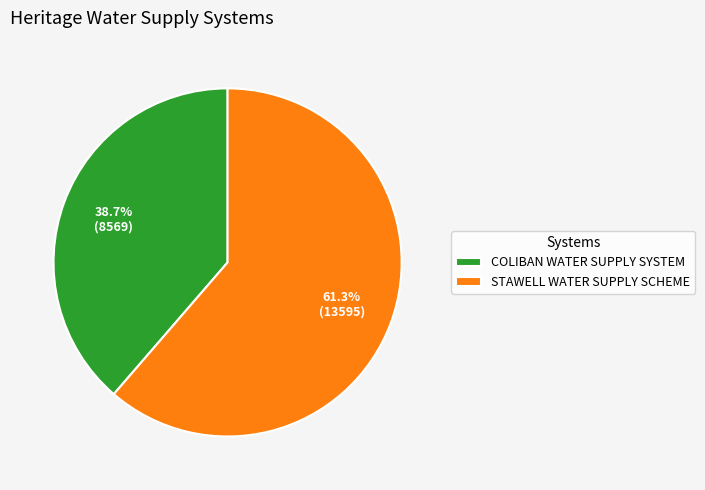

To the nearest percent, what is the average slice percentage?

50%